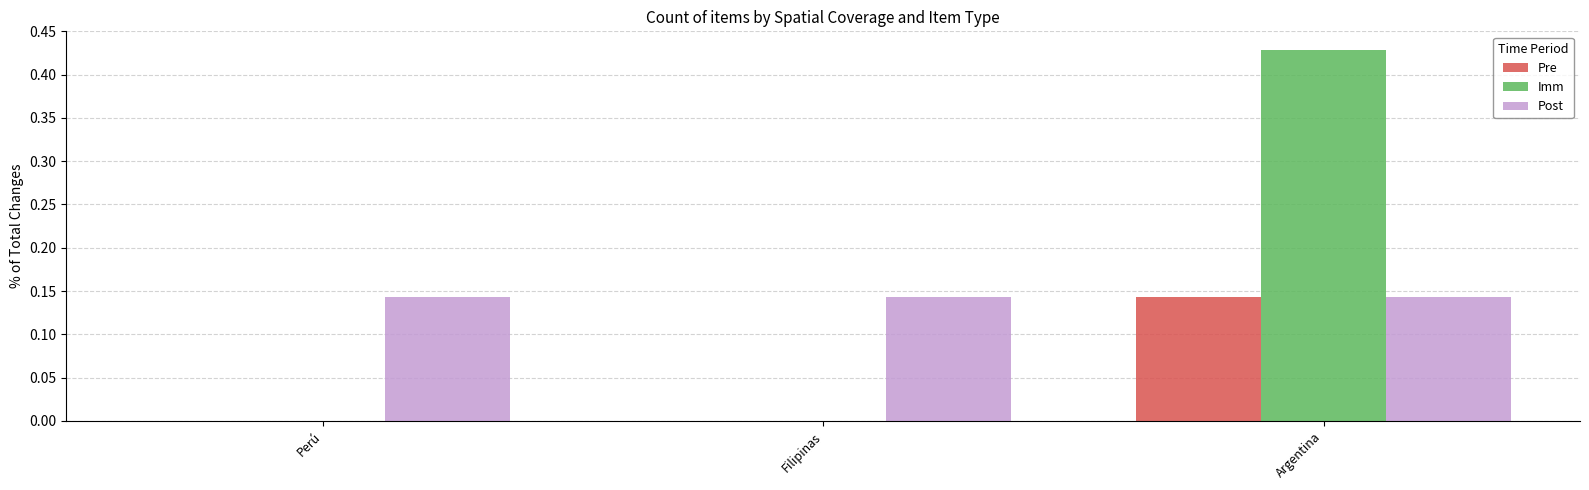

Which series changed the most between Filipinas and Argentina?

Imm